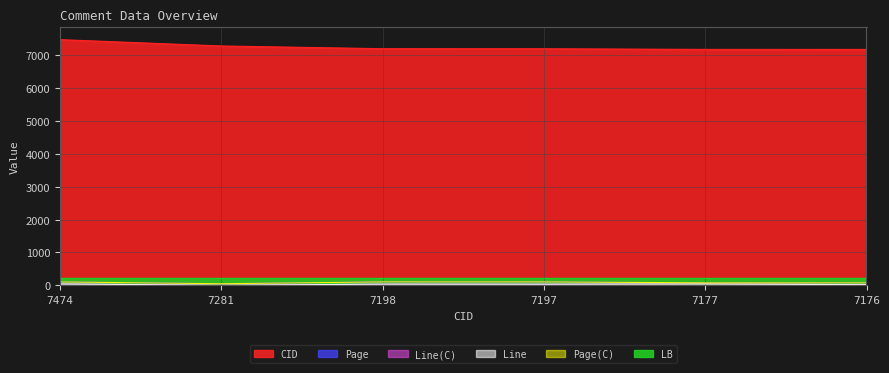

Which series changed the most between 7281 and 7177?

CID